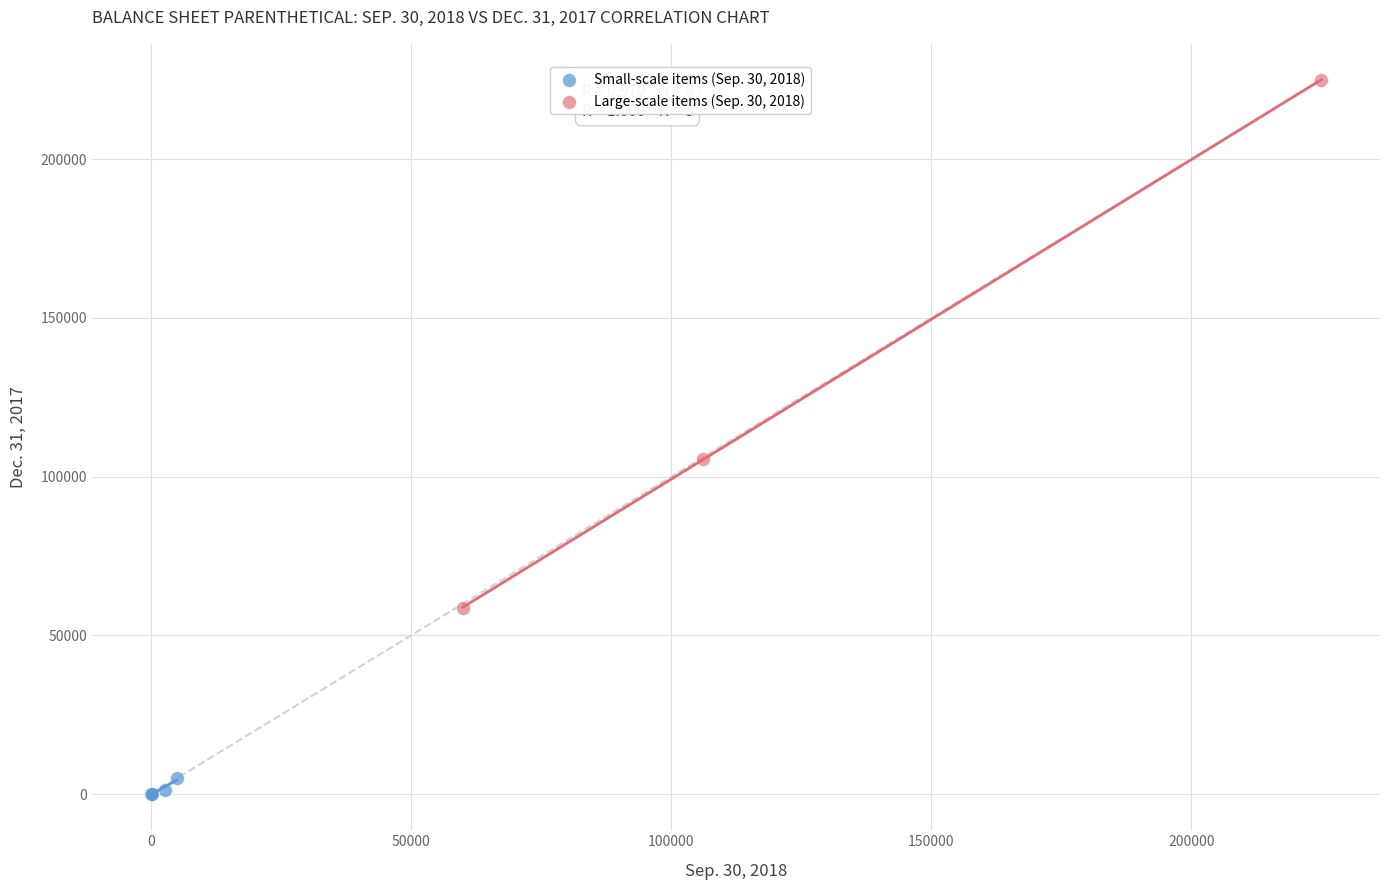

Which series has the widest spread of Y values?

Large-scale items (Sep. 30, 2018)